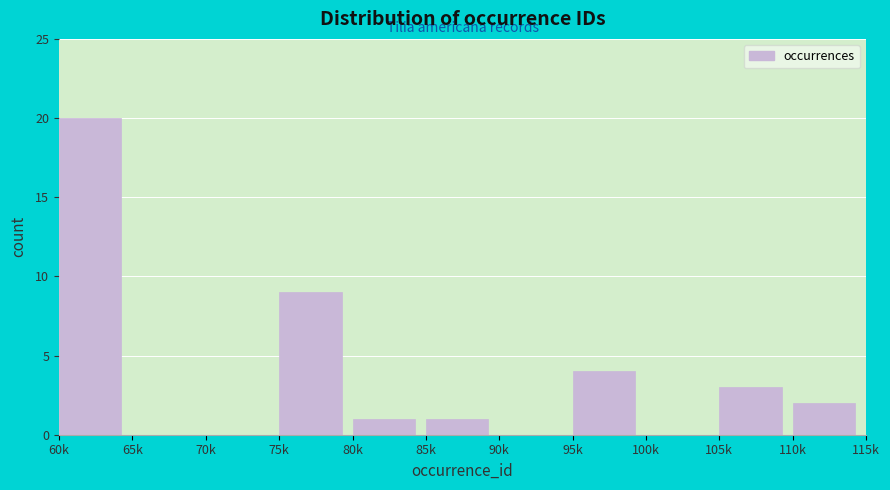

Reading right to left, transcribe all the data shown in this chart.

110k=2	105k=3	100k=0	95k=4	90k=0	85k=1	80k=1	75k=9	70k=0	65k=0	60k=20